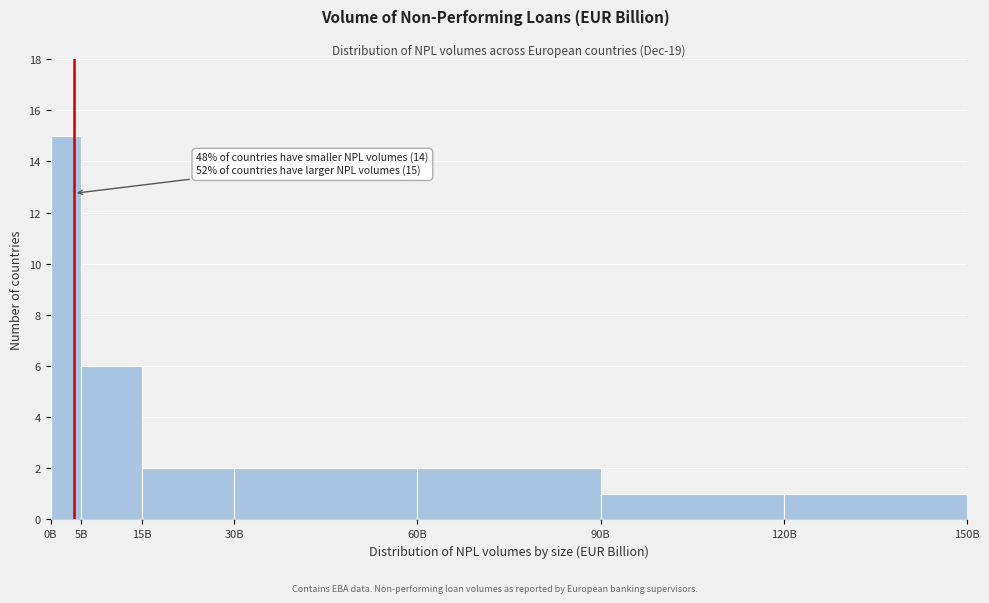

Reading left to right, extract all data points from this chart.

15	6	2	2	2	1	1